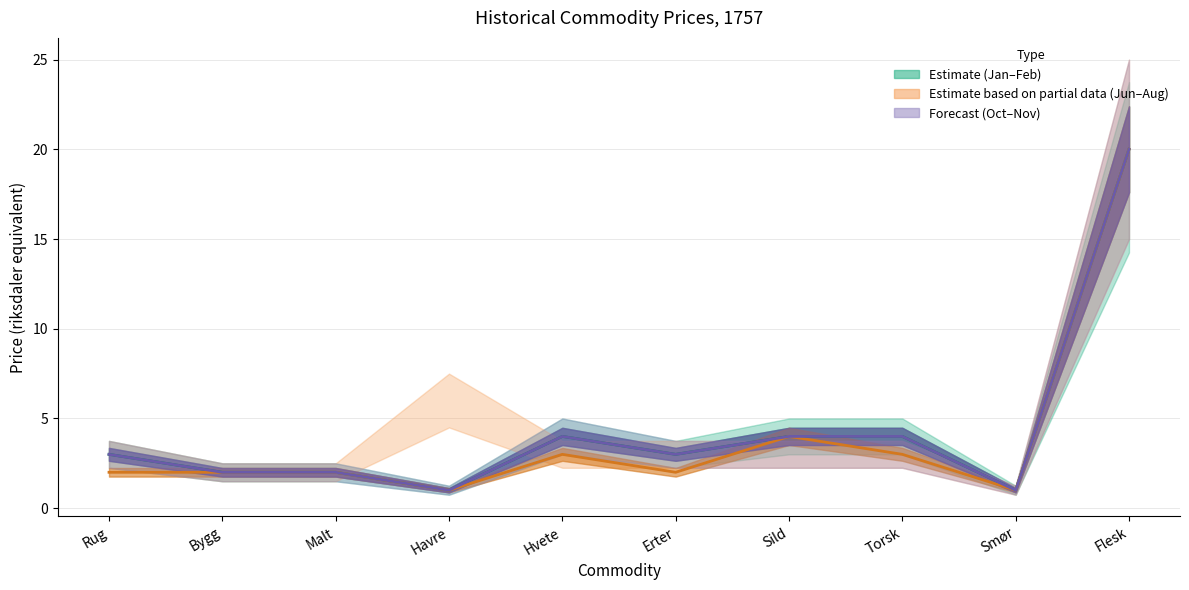

What is the label of the 10th point from the right?

Rug